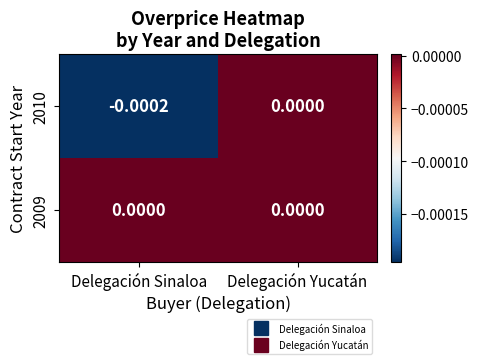

Rank the series by their average value, from highest to lowest.

2009, 2010